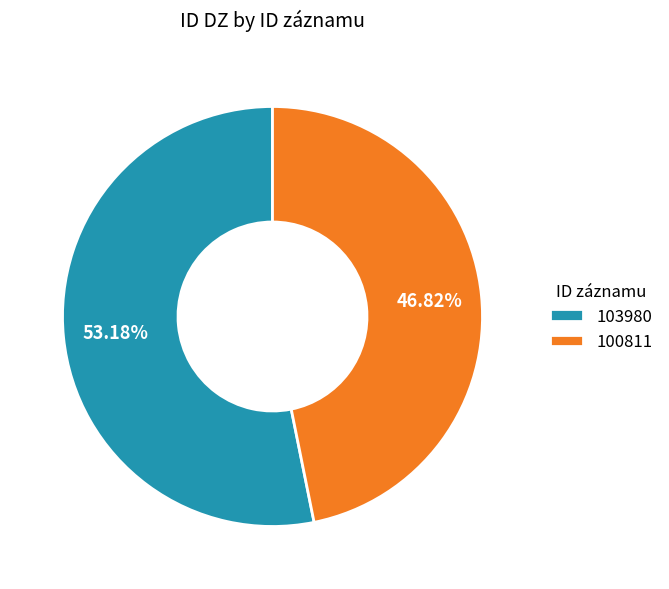

To the nearest percent, what percentage of the pie is 100811?

47%